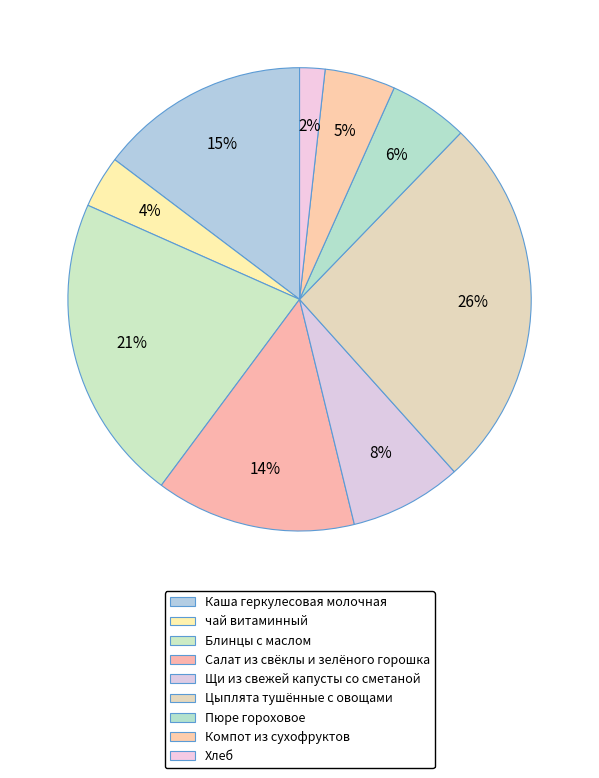

To the nearest percent, what percentage of the pie is Блинцы с маслом?

21%